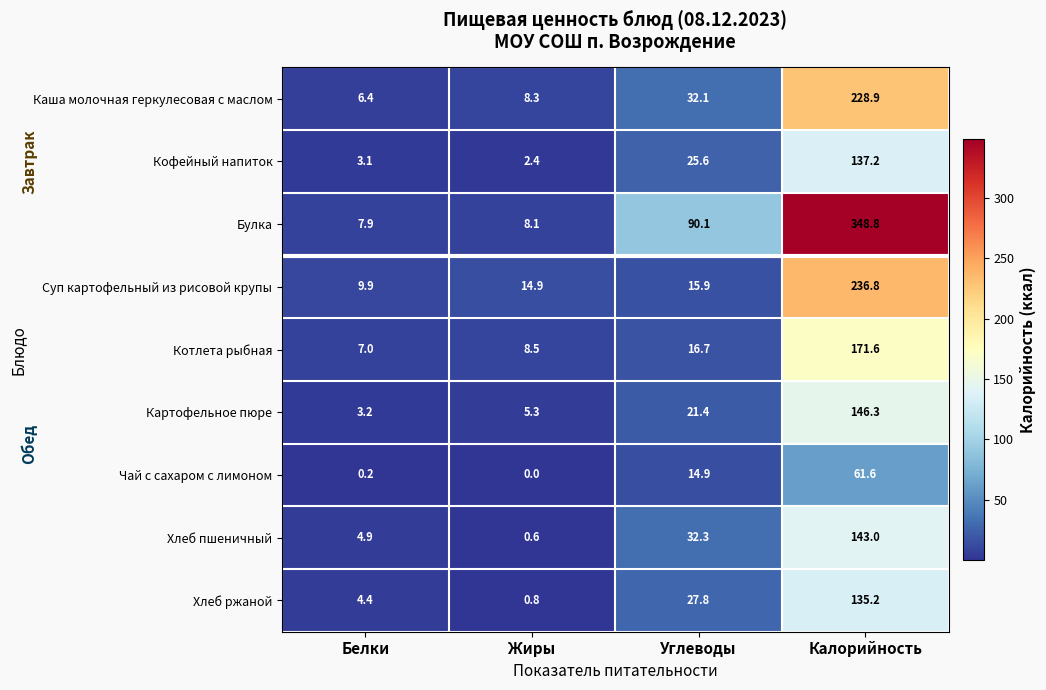

Where does the Булка series first go above 90?

Углеводы